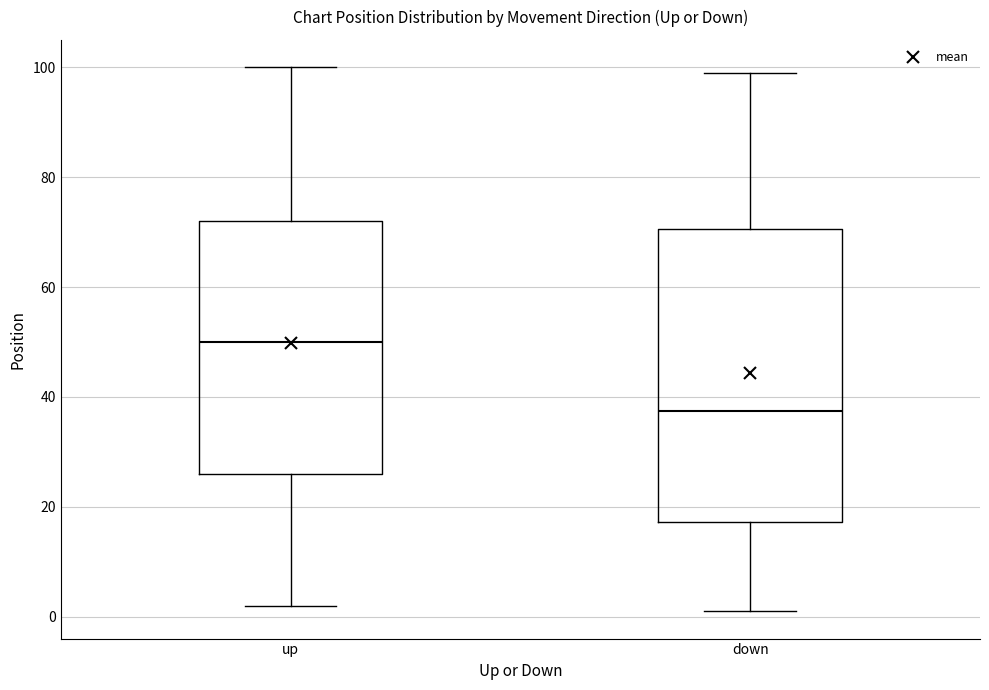

Which box is the tallest, from its lower edge to its upper edge?

down